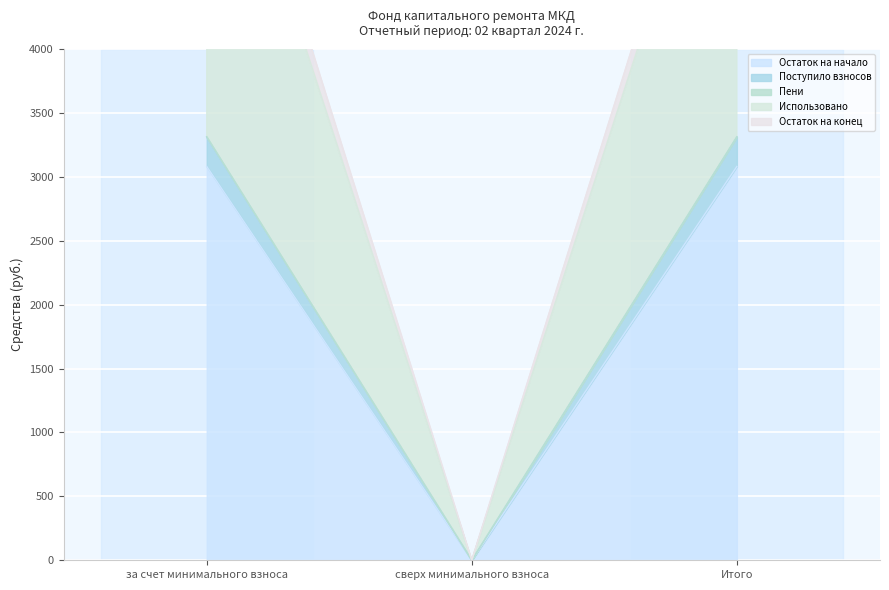

What is the difference between the highest and lowest values at за счет минимального взноса?

3545.1